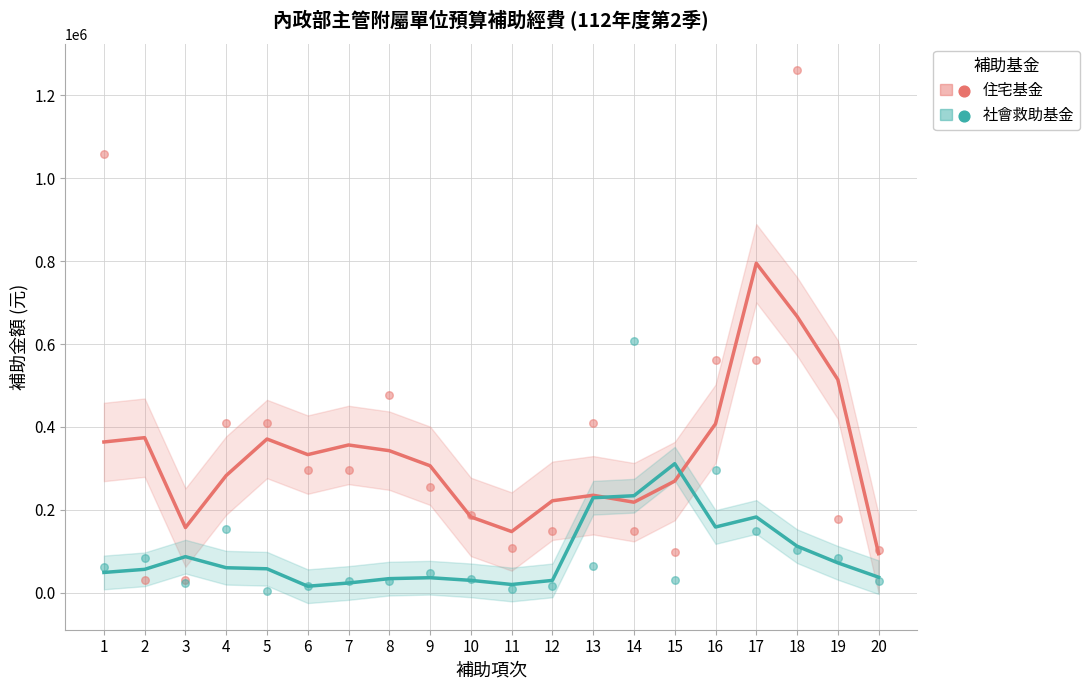

Which series reaches the minimum Y coordinate?

社會救助基金